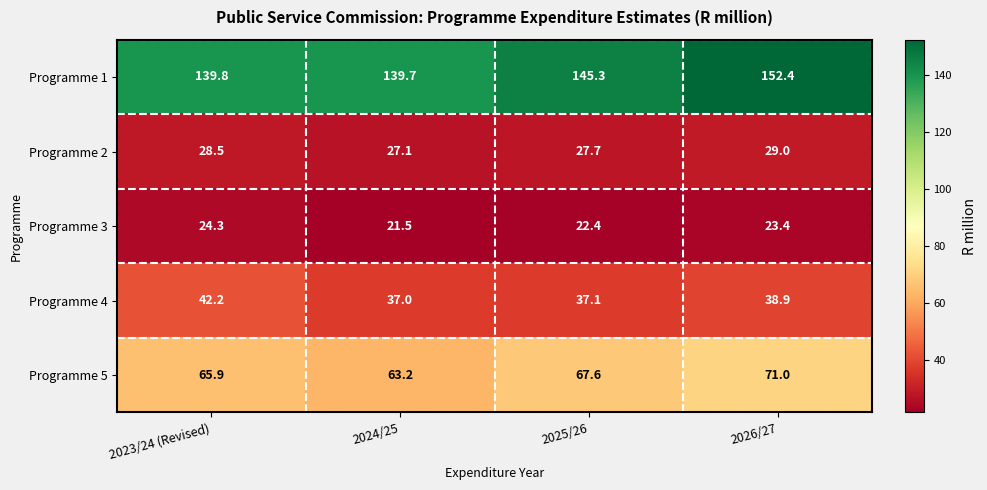

At how many categories does at least one series exceed 42?

4